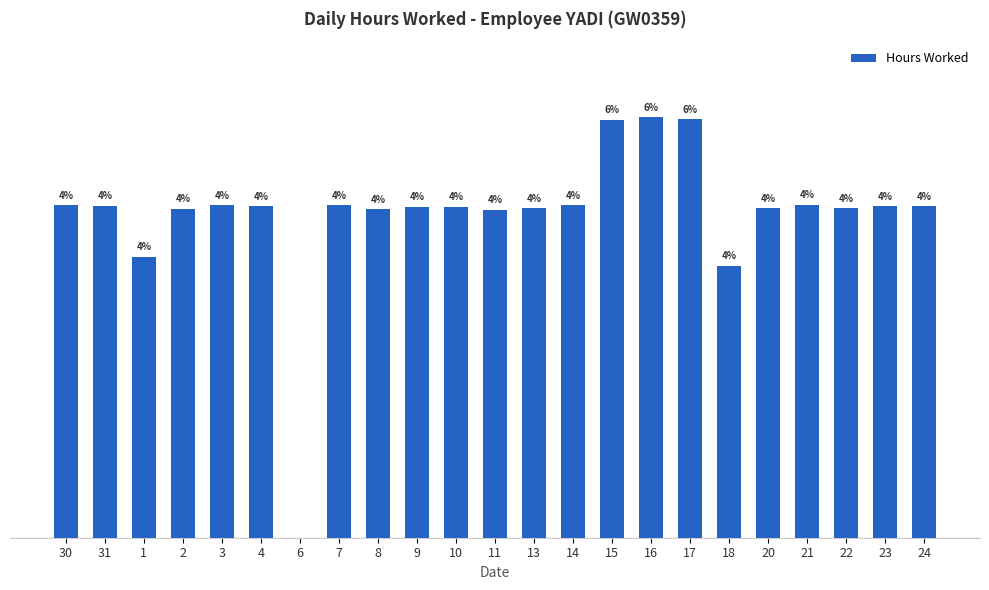

Are the bars horizontal?

No